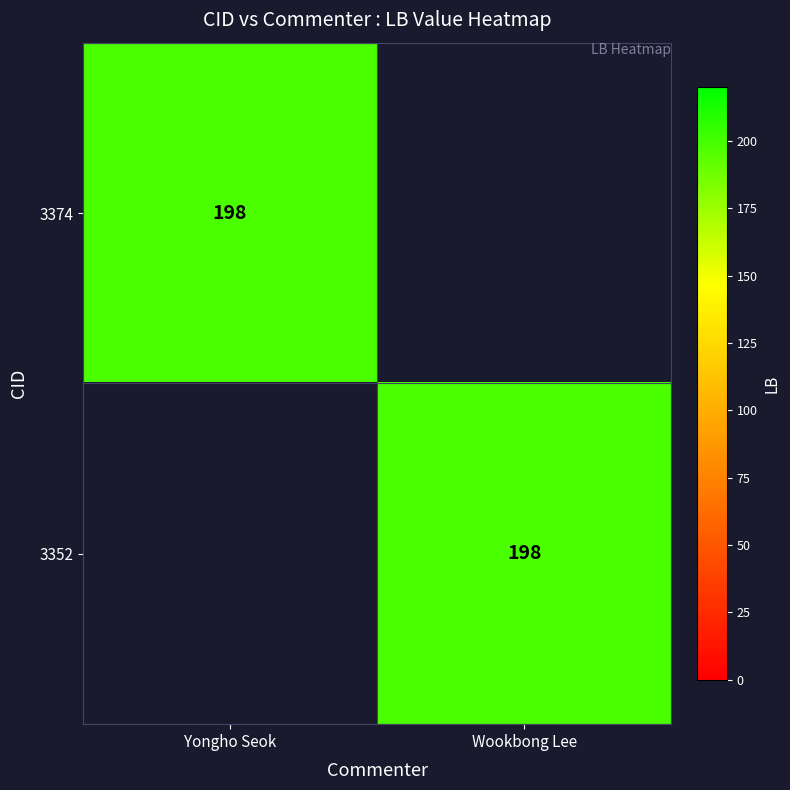

The value of 3352 at Wookbong Lee is 198. True or false?

True